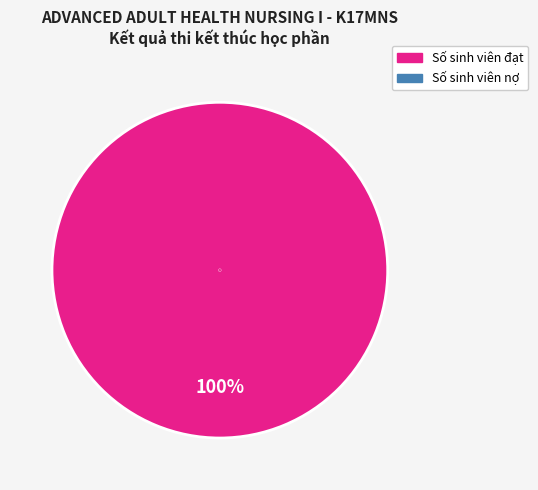

Is there any slice that represents more than half of the pie?

Yes